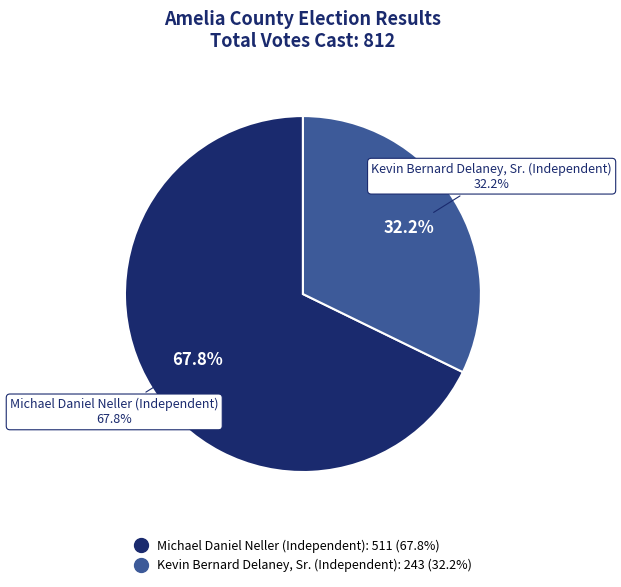

Does Kevin Bernard Delaney, Sr. (Independent) represent more than half of the total?

No